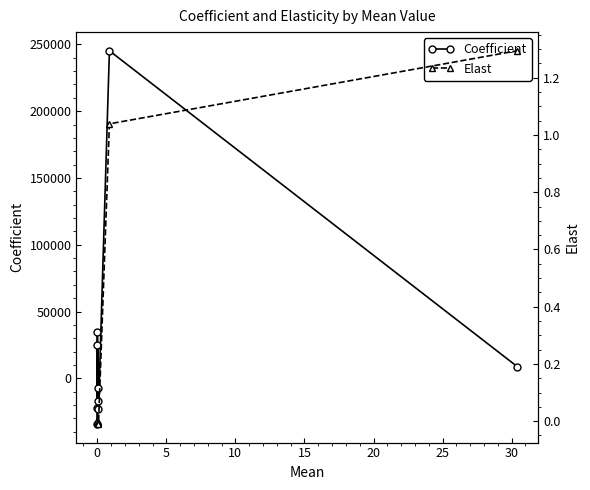

Which series has the largest total across all categories?

Coefficient